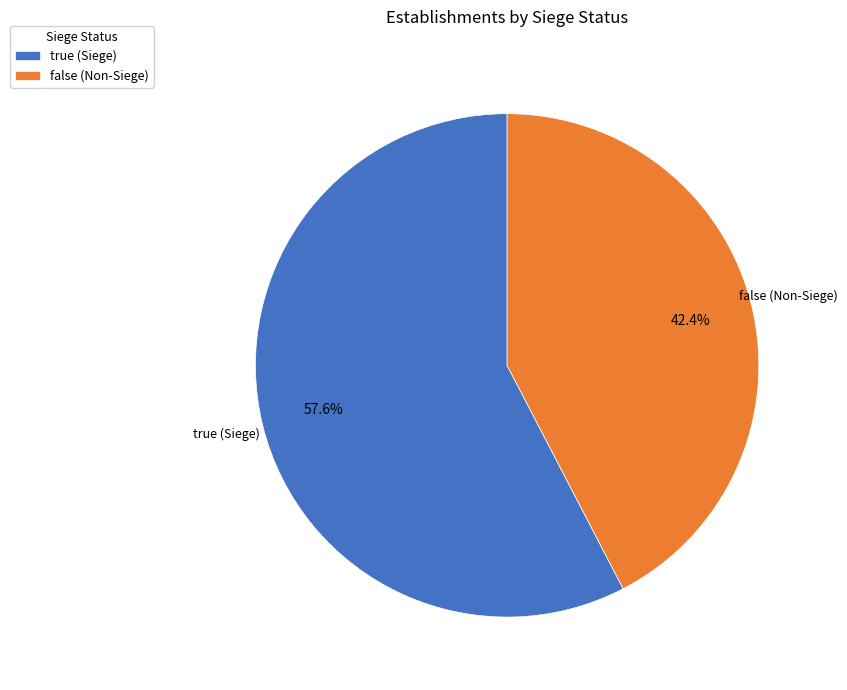

Which category has the smallest portion of the pie?

false